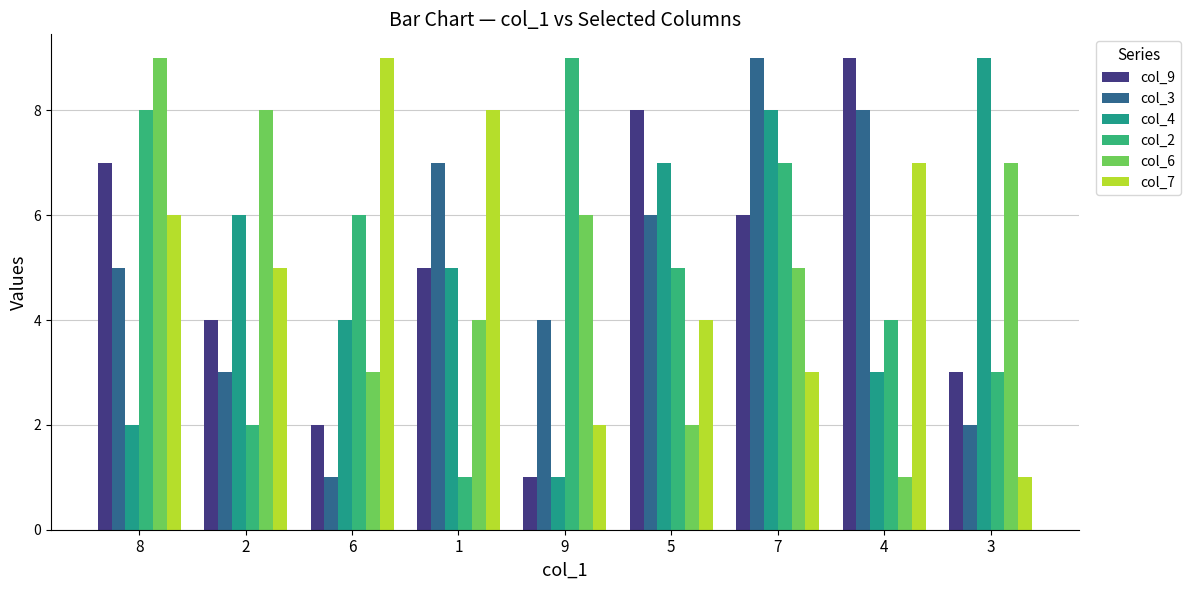

At which category is the sum across all series the highest?

7